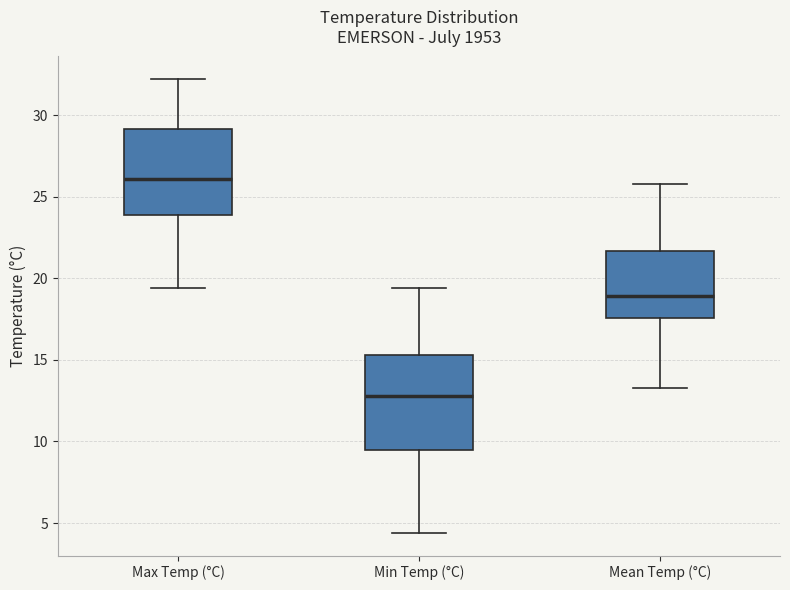

Which box is the tallest, from its lower edge to its upper edge?

Min Temp (°C)